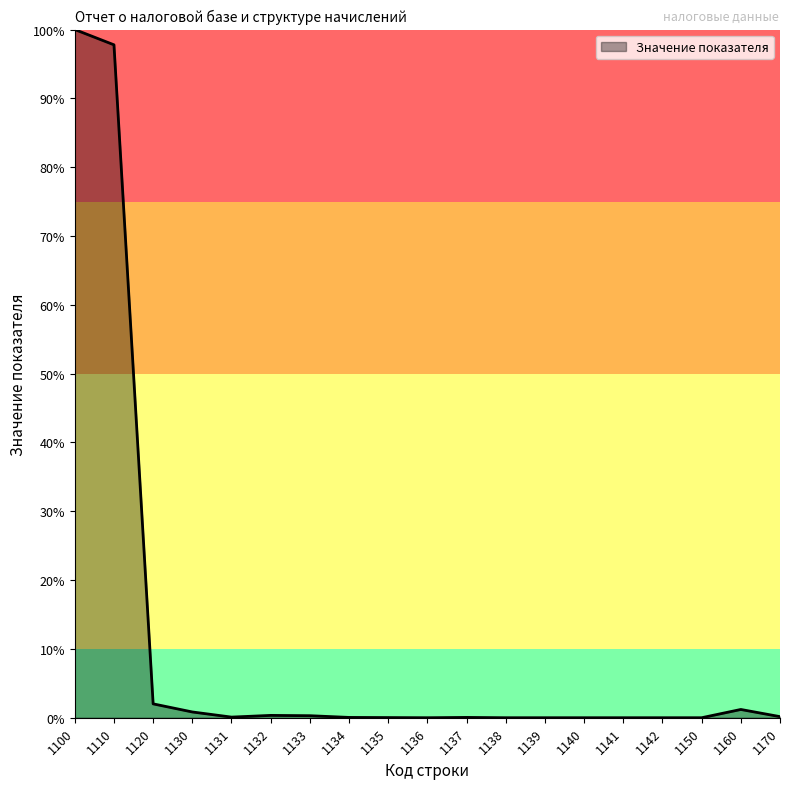

Which label corresponds to the largest value in the chart?

1100